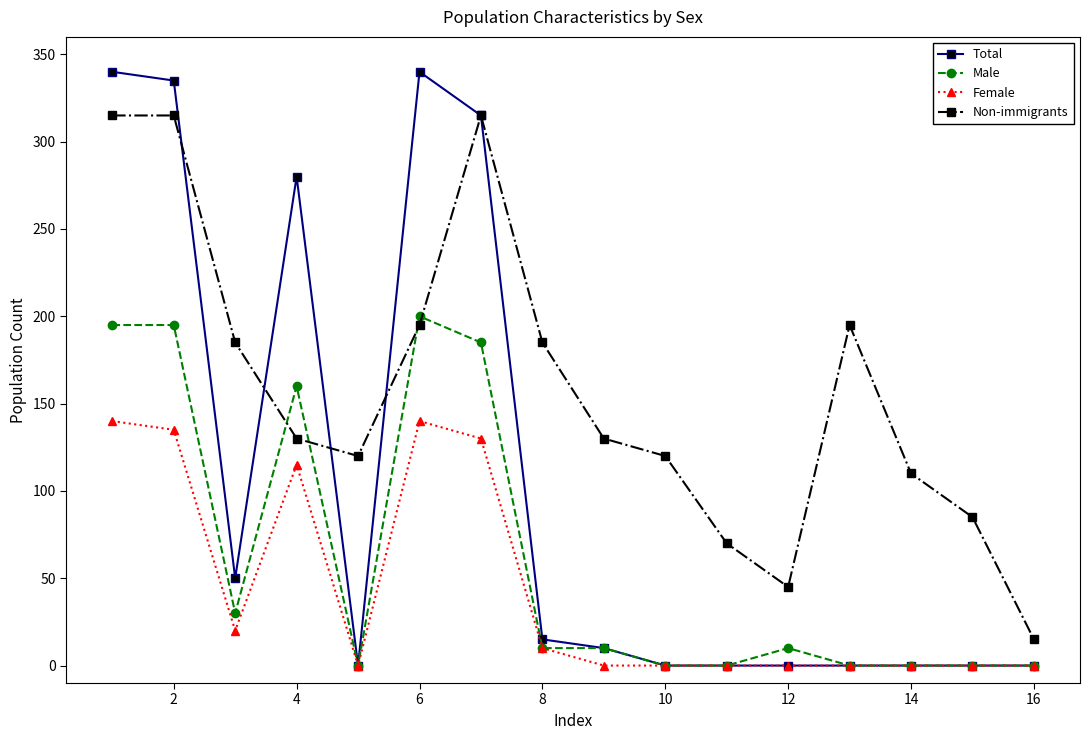

Which series has the largest total across all categories?

Non-immigrants